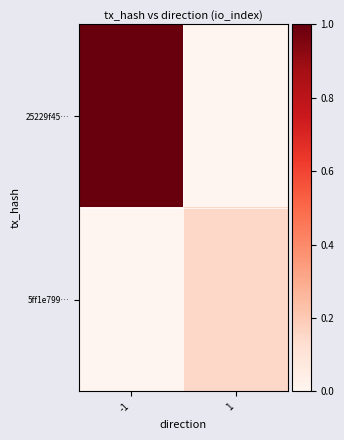

What is the total value across all series at 1?

0.2